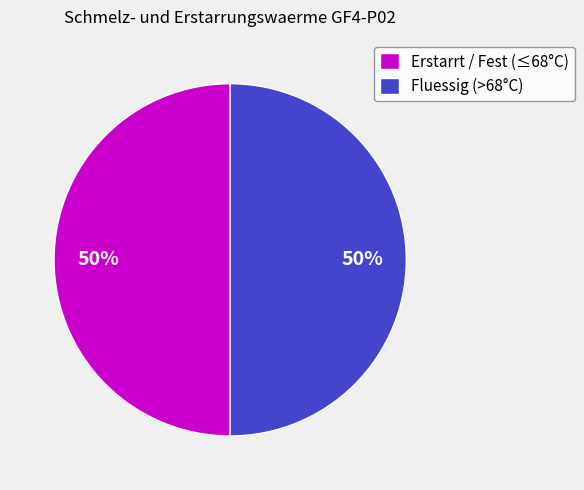

Combined, do Fluessig (>68°C) and Erstarrt / Fest (≤68°C) account for over 50%?

Yes